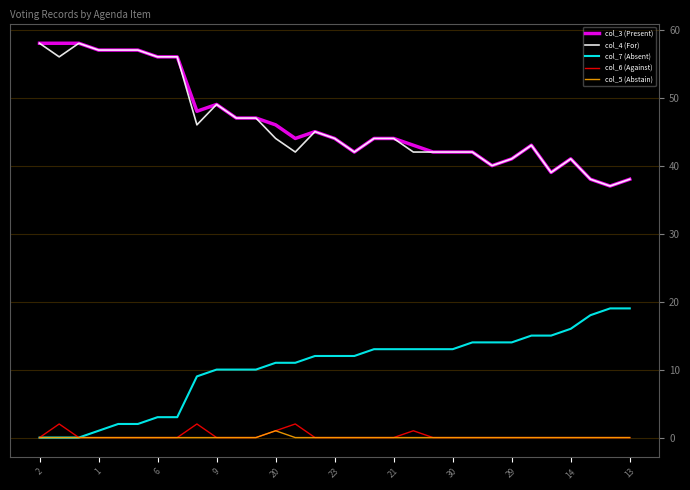

True or false: col_6 (Against) and col_3 (Present) intersect in this chart.

False